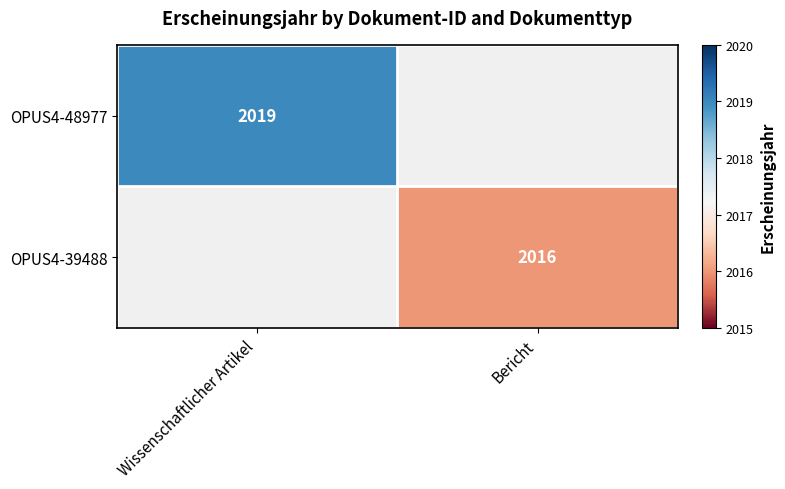

The value of OPUS4-39488 at Bericht is 2016. True or false?

True